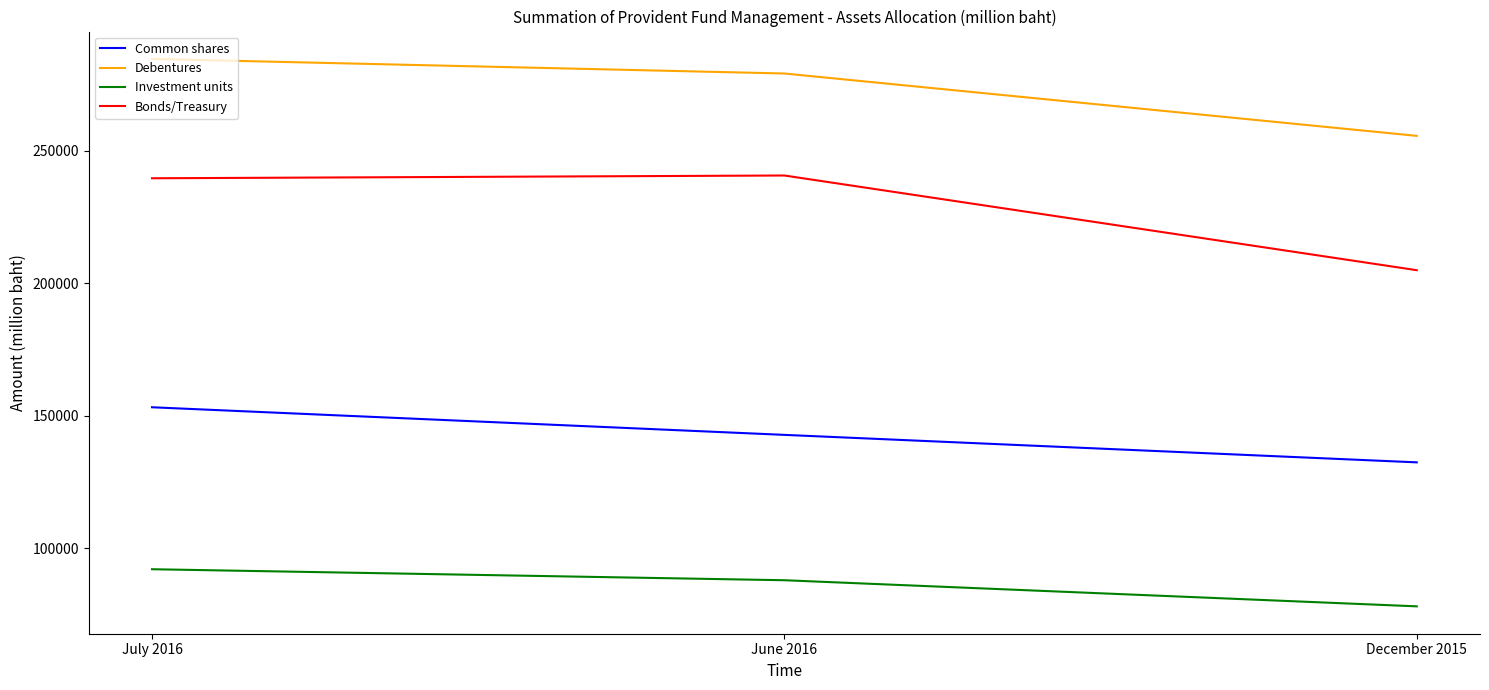

Which series has the widest spread of values?

Bonds/Treasury